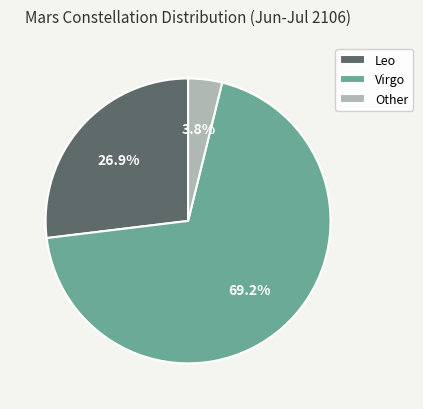

Approximately how many times larger is the value at Virgo compared to Leo?

2.6